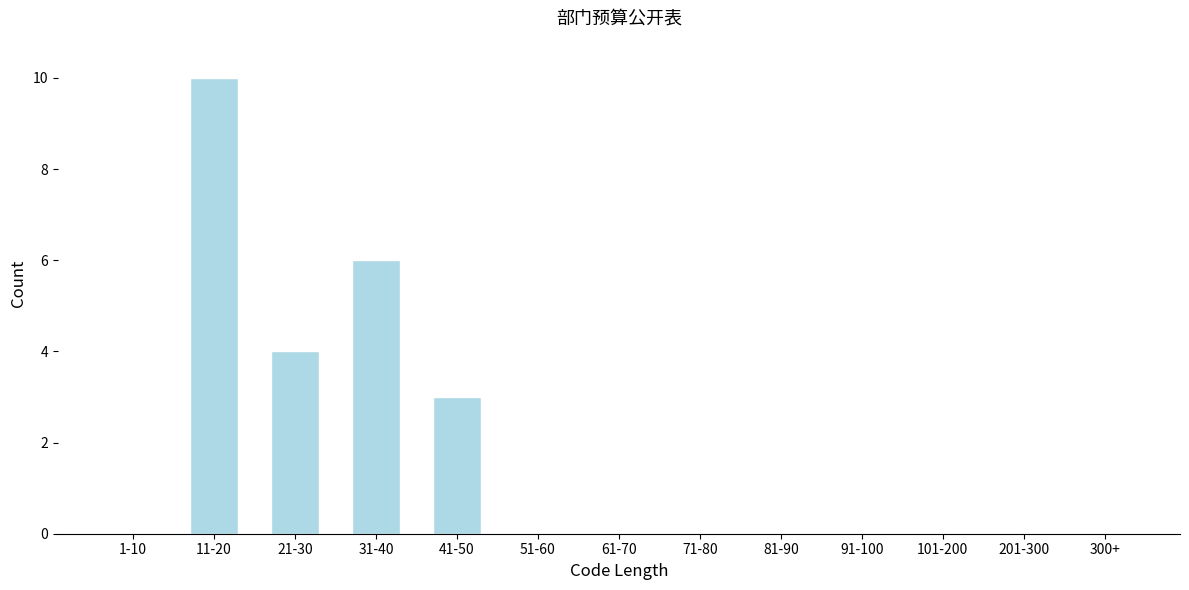

Reading left to right, extract all data points from this chart.

1-10=0	11-20=10	21-30=4	31-40=6	41-50=3	51-60=0	61-70=0	71-80=0	81-90=0	91-100=0	101-200=0	201-300=0	300+=0